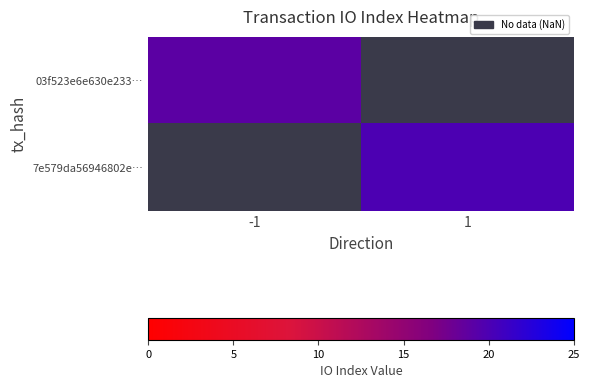

Which category has the lowest value across all series?

-1